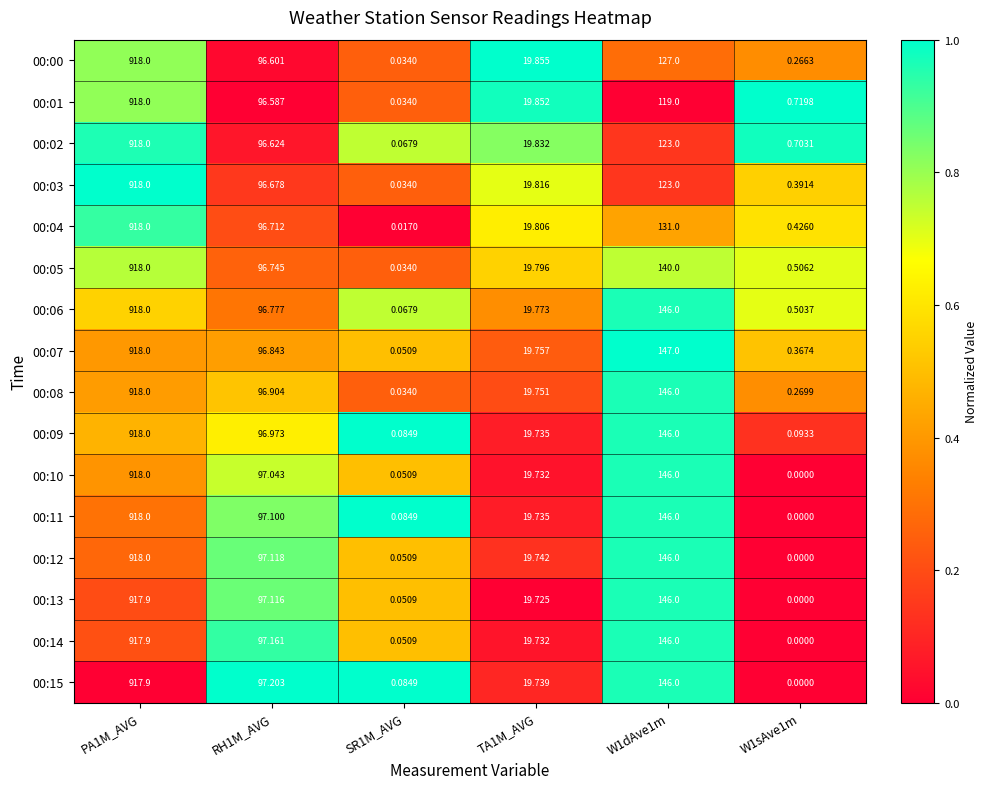

Is the value of 00:14 at W1dAve1m greater than the value of 00:12 at W1sAve1m?

Yes